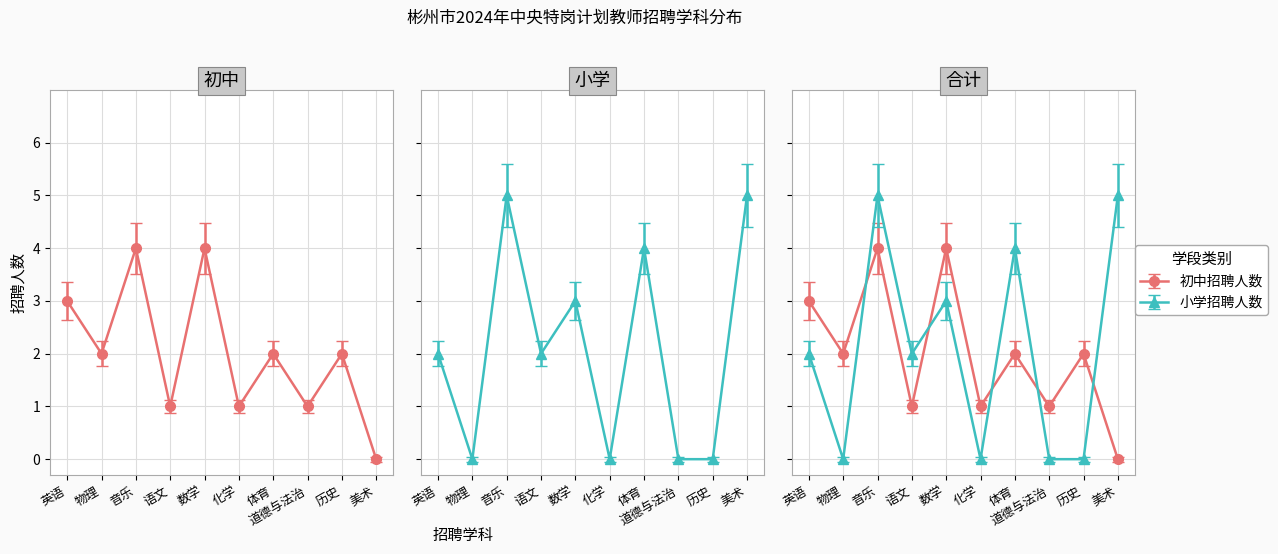

What is the label of the 9th point from the left?

历史